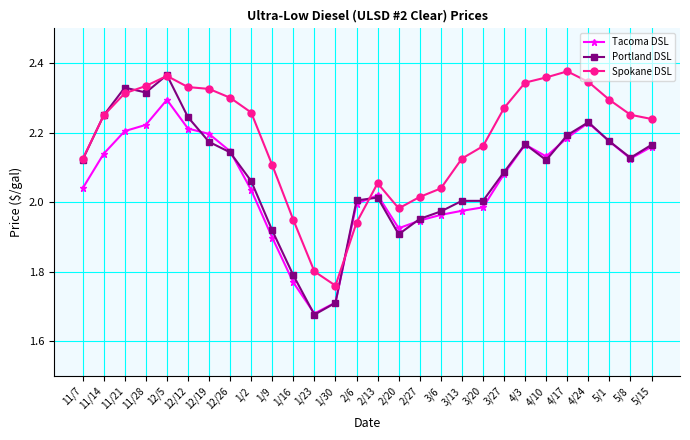

Rank the series by their maximum value, from lowest to highest.

Tacoma DSL, Portland DSL, Spokane DSL